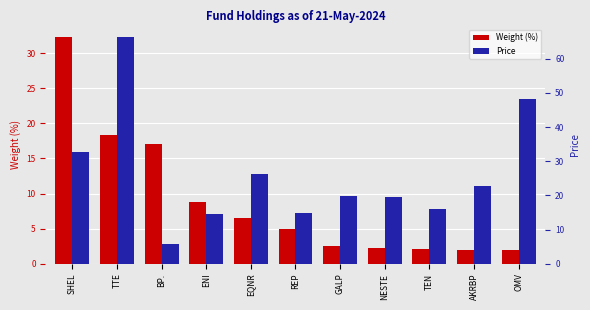

Reading left to right, what are all the values shown in this chart?

Weight (%): SHEL=32.3	TTE=18.3	BP.=17.1	ENI=8.8	EQNR=6.6	REP=5.0	GALP=2.5	NESTE=2.3	TEN=2.1	AKRBP=2.0	OMV=1.9
Price: SHEL=32.8	TTE=66.4	BP.=5.8	ENI=14.6	EQNR=26.4	REP=14.9	GALP=19.9	NESTE=19.7	TEN=16.0	AKRBP=22.9	OMV=48.1